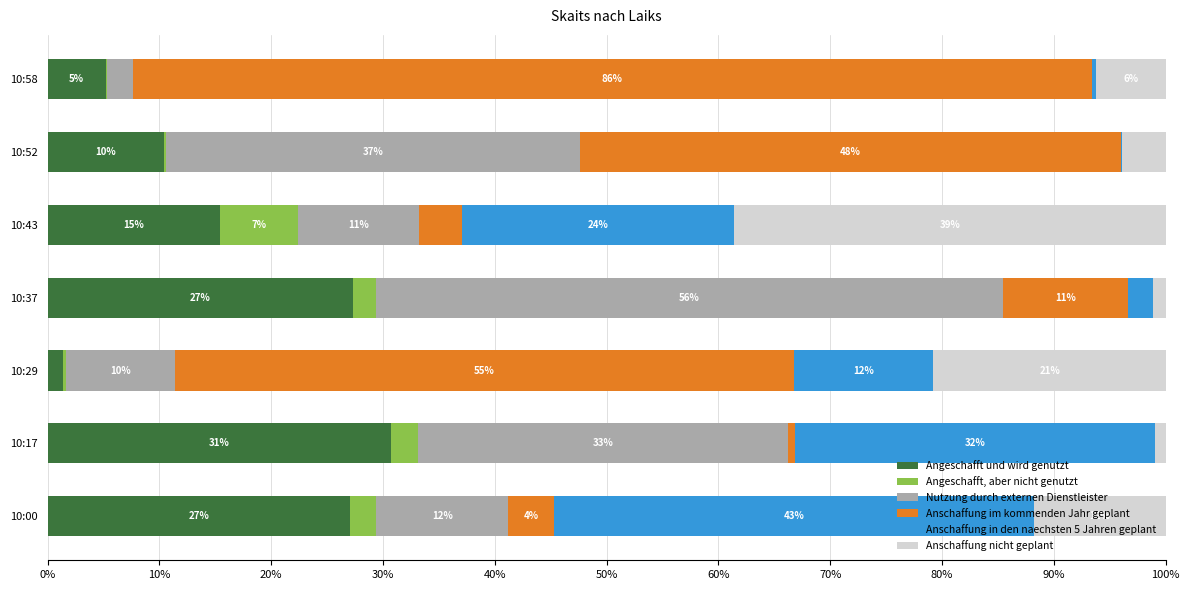

Reading right to left, transcribe all the data shown in this chart.

Angeschafft und wird genutzt: 5.2	10.4	15.4	27.4	1.4	30.7	27.1
Angeschafft, aber nicht genutzt: 0.1	0.2	6.9	2.0	0.3	2.5	2.4
Nutzung durch externen Dienstleister: 2.3	37.0	10.8	56.1	9.7	33.1	11.8
Anschaffung im kommenden Jahr geplant: 85.7	48.4	3.9	11.2	55.4	0.6	4.1
Anschaffung in den naechsten 5 Jahren geplant: 0.4	0.1	24.3	2.2	12.5	32.2	42.9
Anschaffung nicht geplant: 6.2	3.9	38.6	1.1	20.8	0.9	11.8